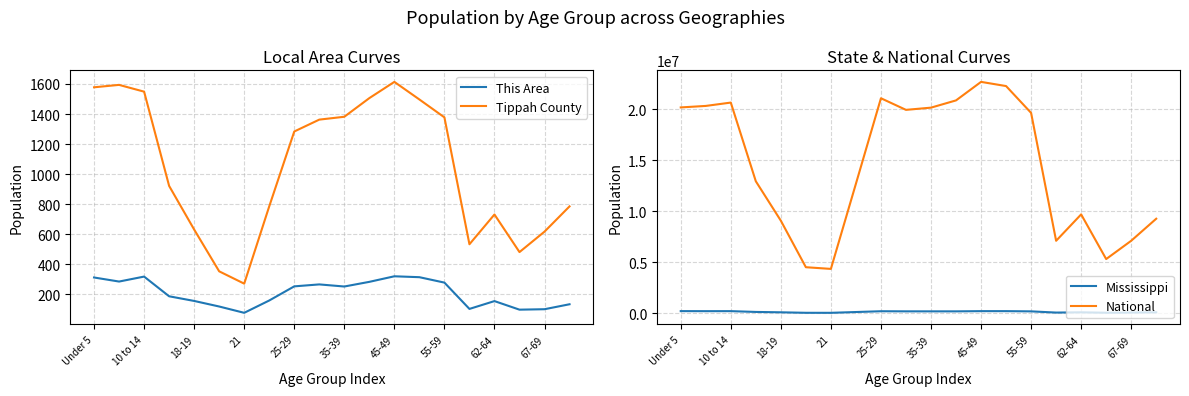

What is the sum of all Mississippi values?

2801359